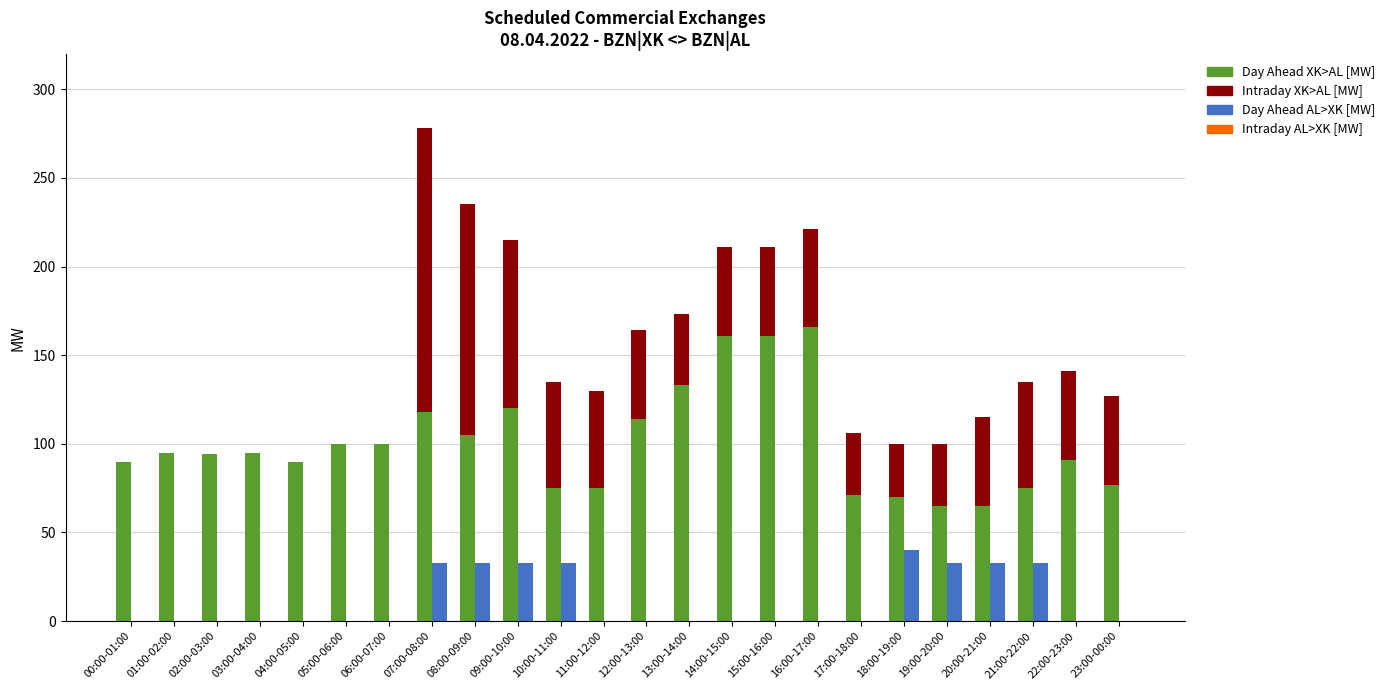

Which has a higher value, 19:00-20:00 or 09:00-10:00?

09:00-10:00